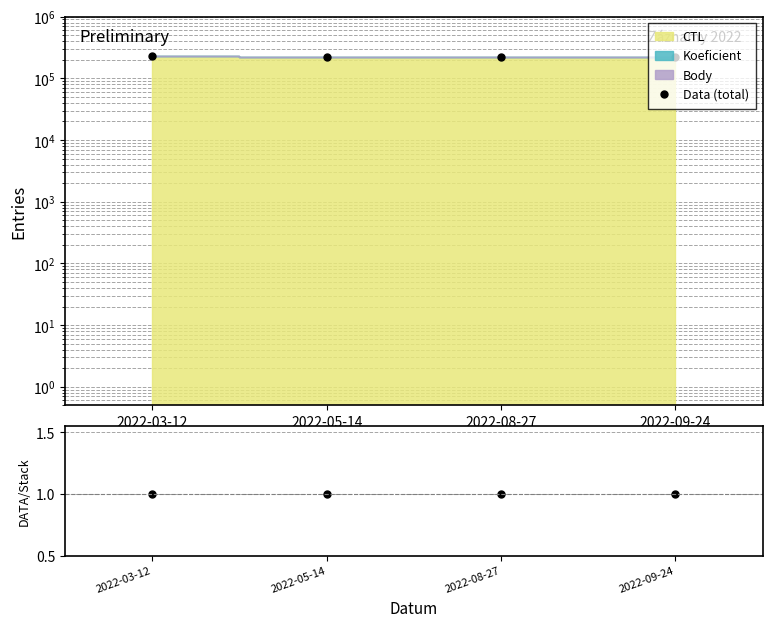

What position from the left is 2022-05-14?

2